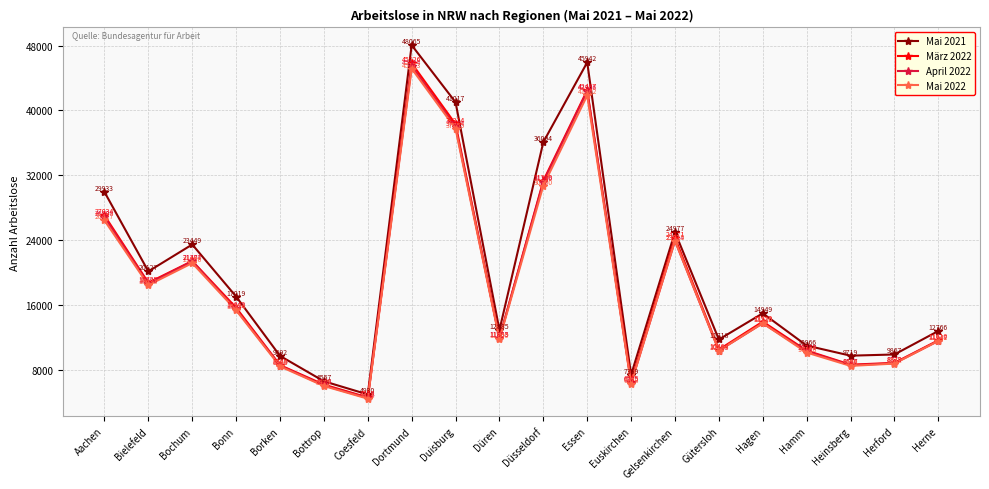

Reading left to right, extract all data points from this chart.

Mai 2021: Aachen=29933	Bielefeld=20127	Bochum=23449	Bonn=17019	Borken=9692	Bottrop=6557	Coesfeld=4930	Dortmund=48065	Duisburg=41017	Düren=12885	Düsseldorf=36094	Essen=45942	Euskirchen=7359	Gelsenkirchen=24977	Gütersloh=11718	Hagen=14949	Hamm=10966	Heinsberg=9719	Herford=9867	Herne=12766
März 2022: Aachen=27034	Bielefeld=18725	Bochum=21407	Bonn=15642	Borken=8548	Bottrop=6148	Coesfeld=4560	Dortmund=45826	Duisburg=38314	Düren=11885	Düsseldorf=31320	Essen=42497	Euskirchen=6525	Gelsenkirchen=24271	Gütersloh=10464	Hagen=13920	Hamm=10348	Heinsberg=8606	Herford=8833	Herne=11616
April 2022: Aachen=26808	Bielefeld=18590	Bochum=21374	Bonn=15429	Borken=8489	Bottrop=6044	Coesfeld=4488	Dortmund=45464	Duisburg=37974	Düren=11853	Düsseldorf=31166	Essen=42346	Euskirchen=6305	Gelsenkirchen=23914	Gütersloh=10343	Hagen=13725	Hamm=10257	Heinsberg=8547	Herford=8779	Herne=11547
Mai 2022: Aachen=26427	Bielefeld=18433	Bochum=21156	Bonn=15324	Borken=8398	Bottrop=5975	Coesfeld=4411	Dortmund=45173	Duisburg=37755	Düren=11740	Düsseldorf=30730	Essen=41862	Euskirchen=6278	Gelsenkirchen=23925	Gütersloh=10344	Hagen=13726	Hamm=10108	Heinsberg=8458	Herford=8742	Herne=11542